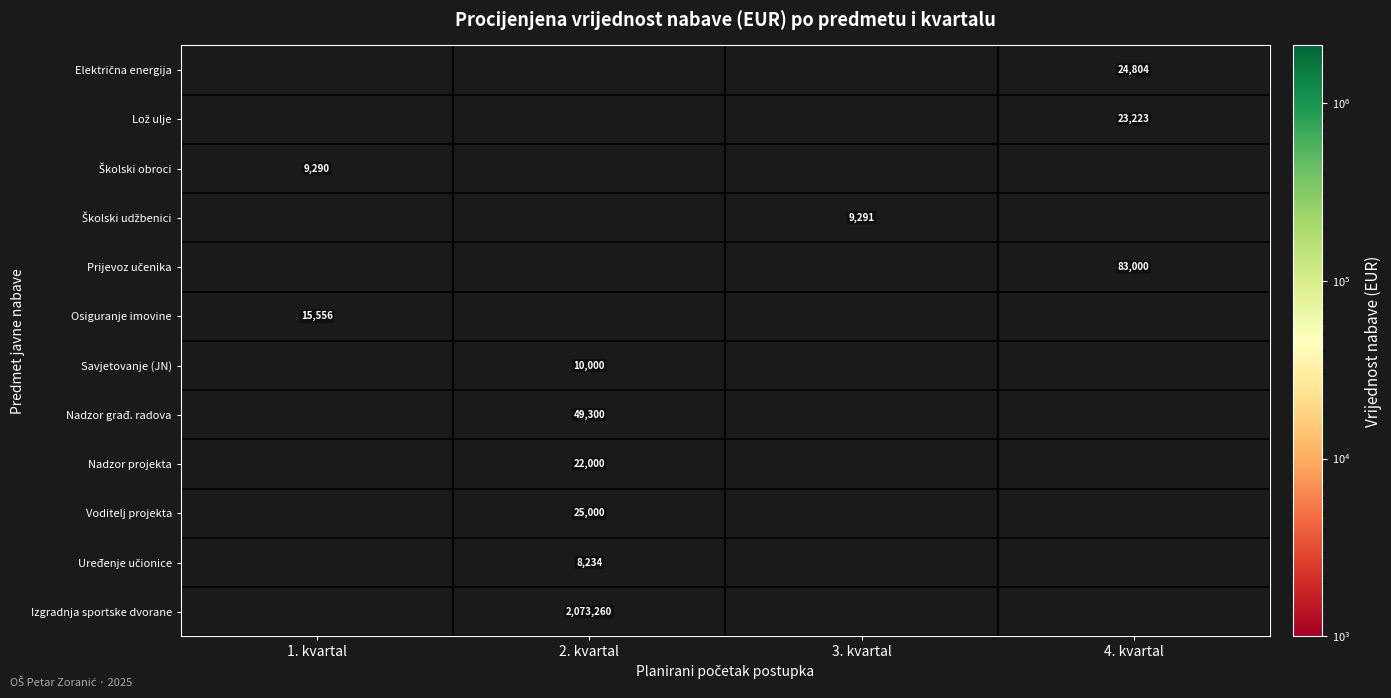

Is it true that Savjetovanje (JN) equals 15662 at 2. kvartal?

False